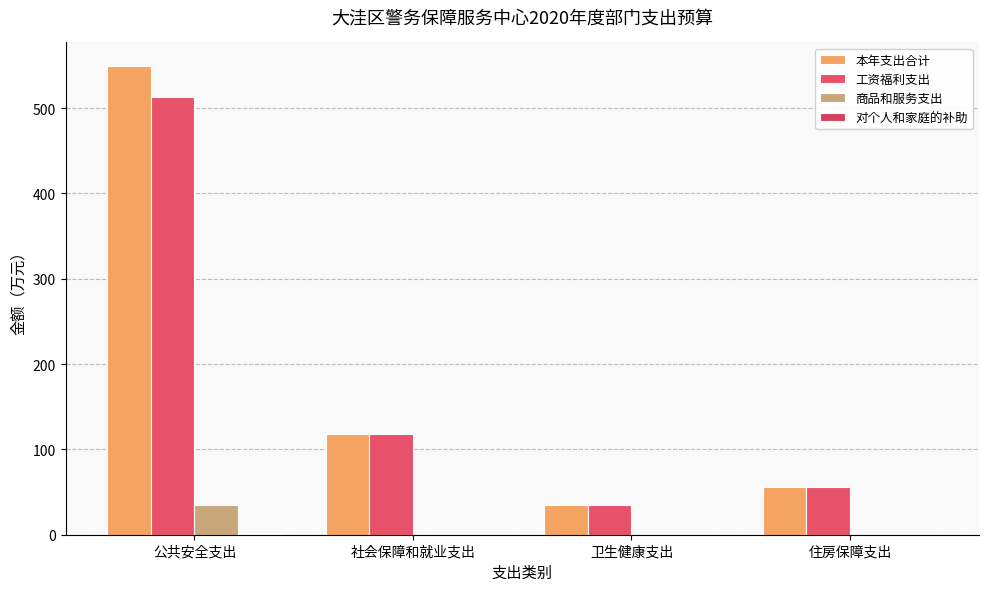

Reading left to right, transcribe all the data shown in this chart.

本年支出合计: 549.5	118.3	34.5	56.4
工资福利支出: 513.5	118.3	34.5	56.4
商品和服务支出: 34.8	0.0	0.0	0.0
对个人和家庭的补助: 1.2	0.0	0.0	0.0